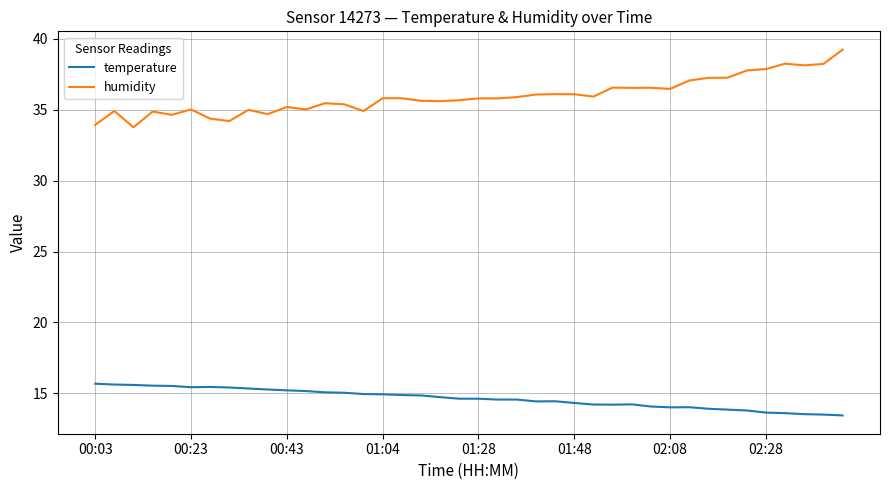

True or false: temperature and humidity cross at least once.

False